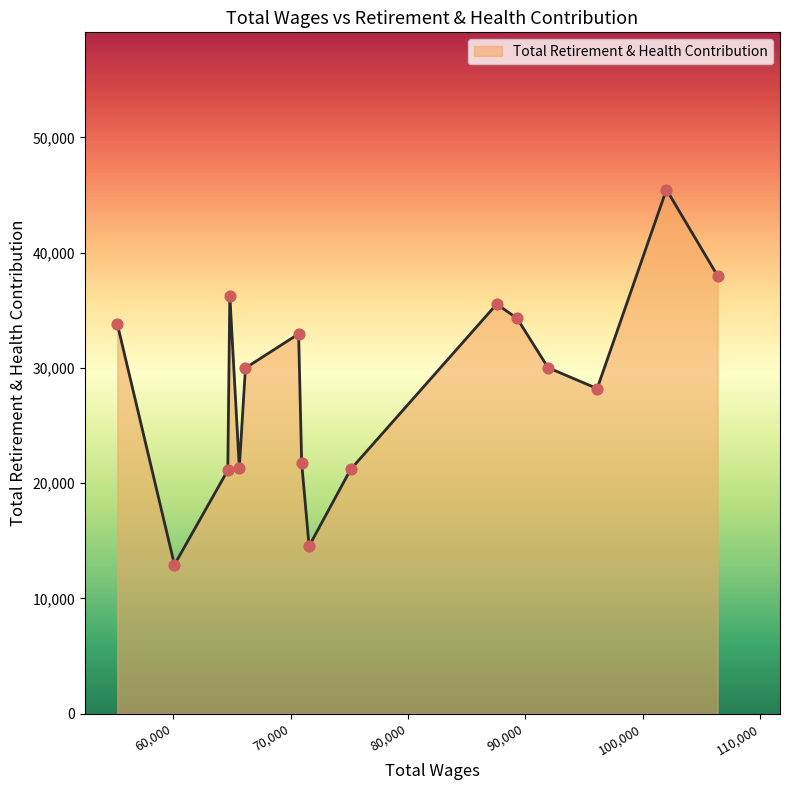

What is the difference between the maximum and minimum values?

32544